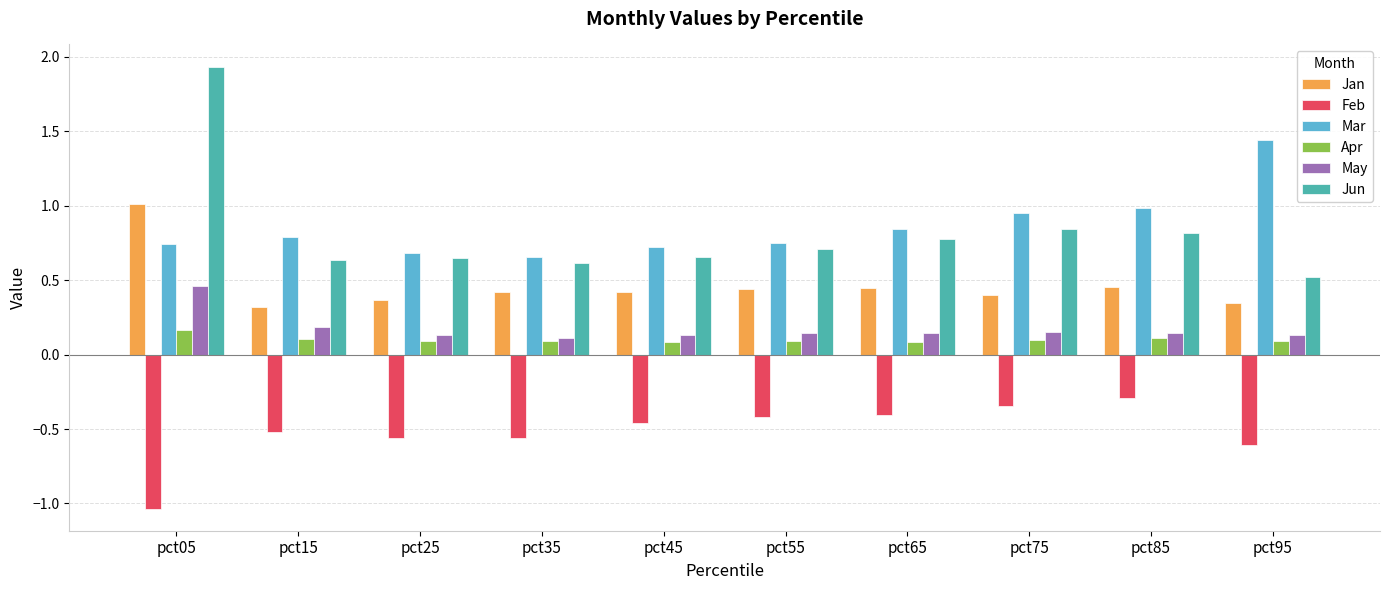

Which category has the highest value across all series?

pct05